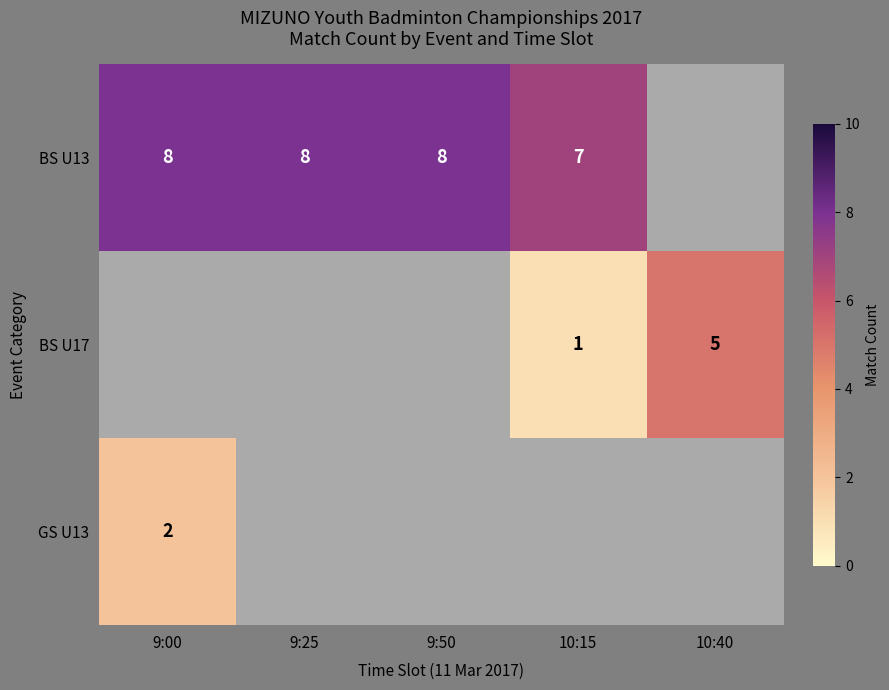

Is it true that BS U13 equals 5 at 9:25?

False